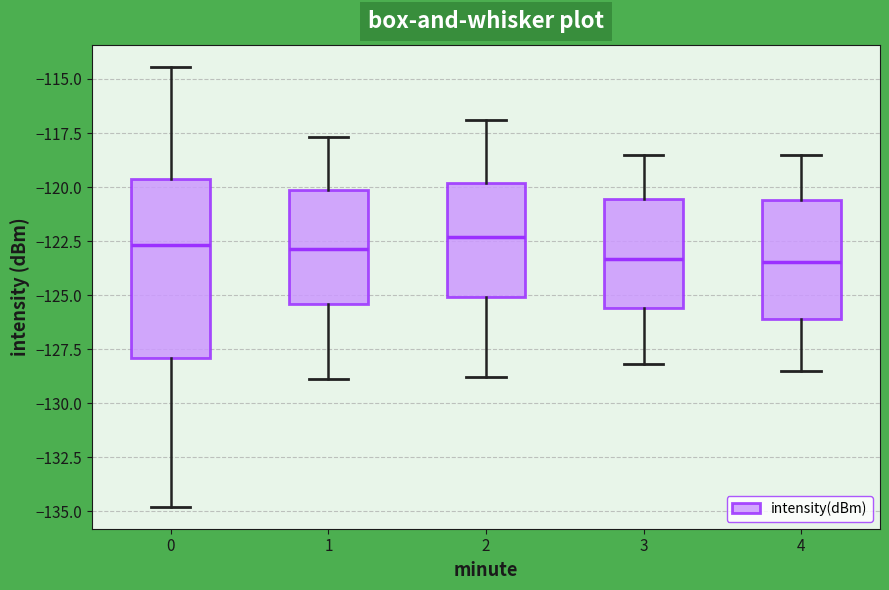

Where is the lower edge of the box at x = 0 on the y-axis? The values are not printed on the chart, so give them approximately, as read against the axis.

-128.0